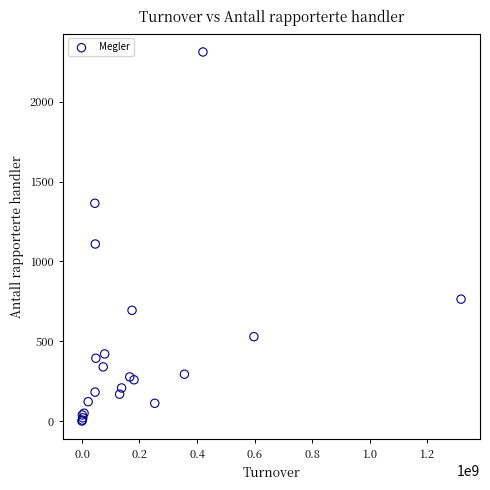

What Y value in the scatter plot is closest to 1156?

1109